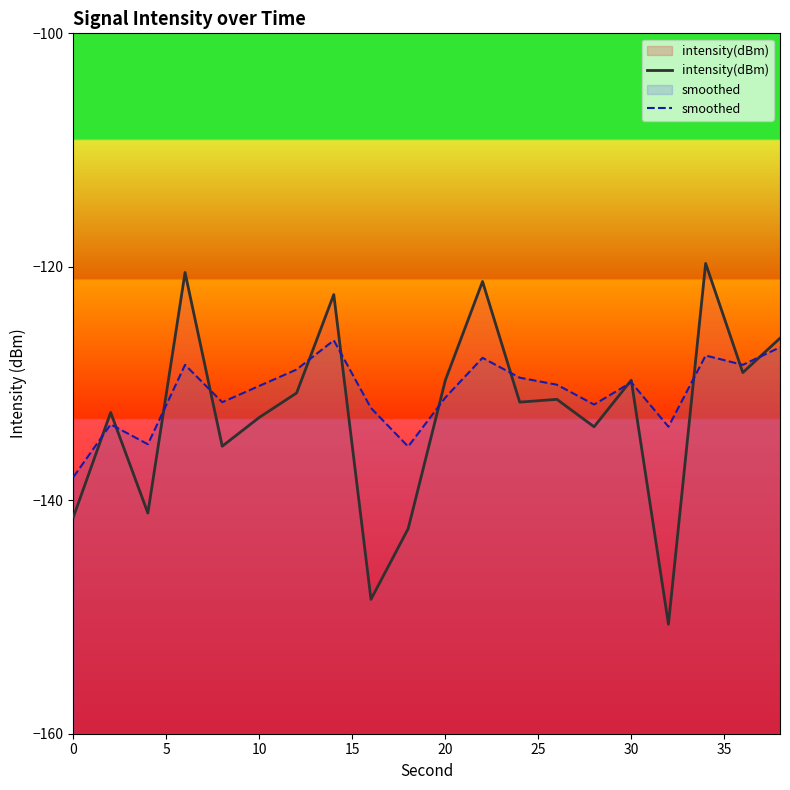

True or false: intensity(dBm) has more than 1 interior local peaks.

True